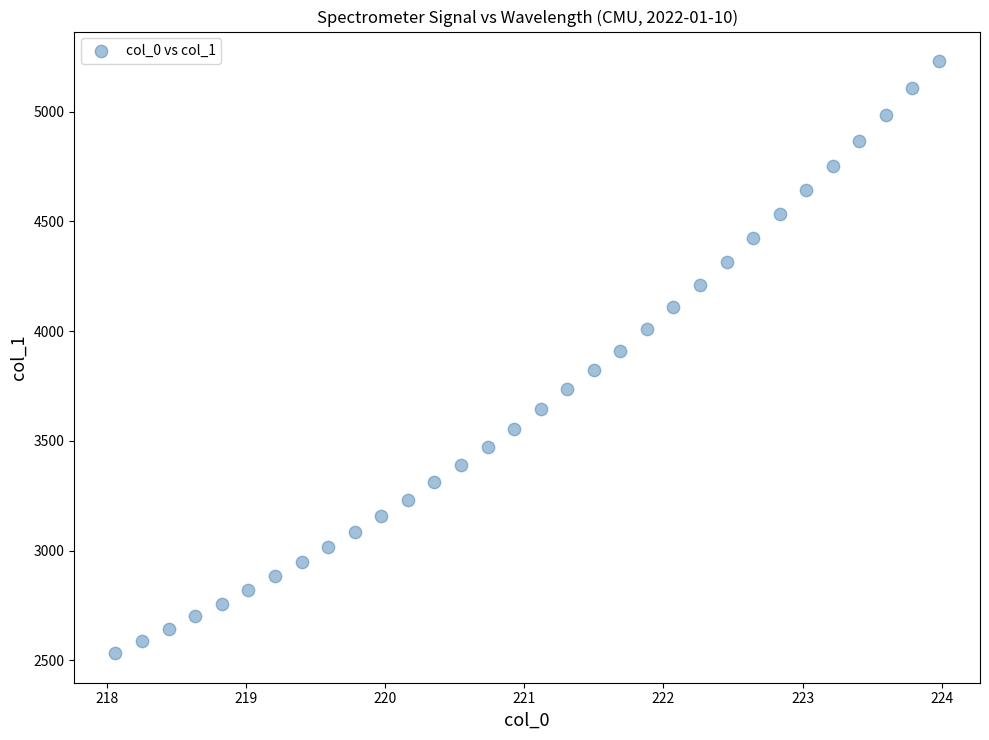

What is the range of Y values (max minus min)?

2696.5